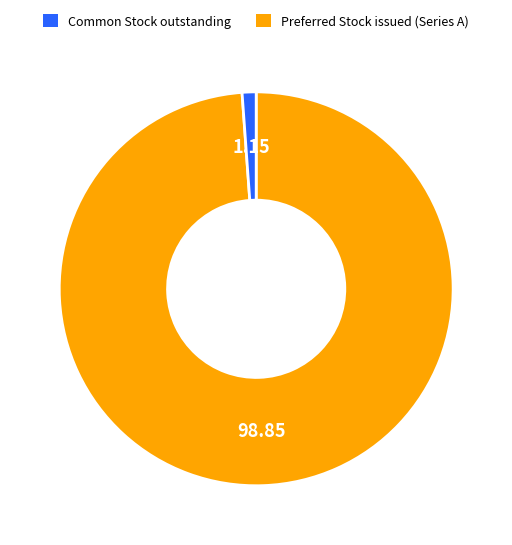

Count the number of slices in the pie.

2